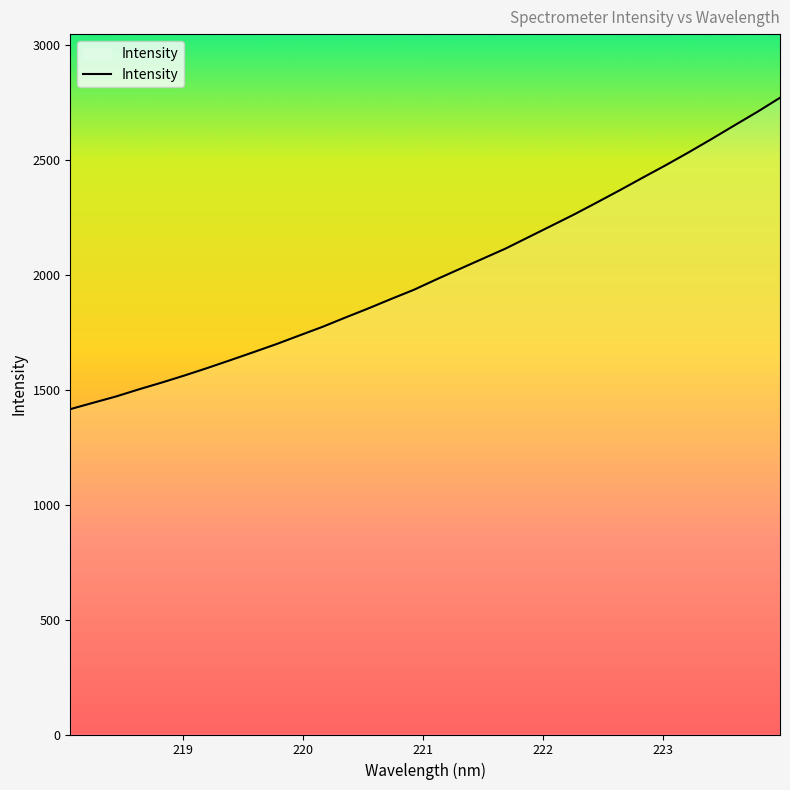

What is the maximum value shown in the chart?

2769.0